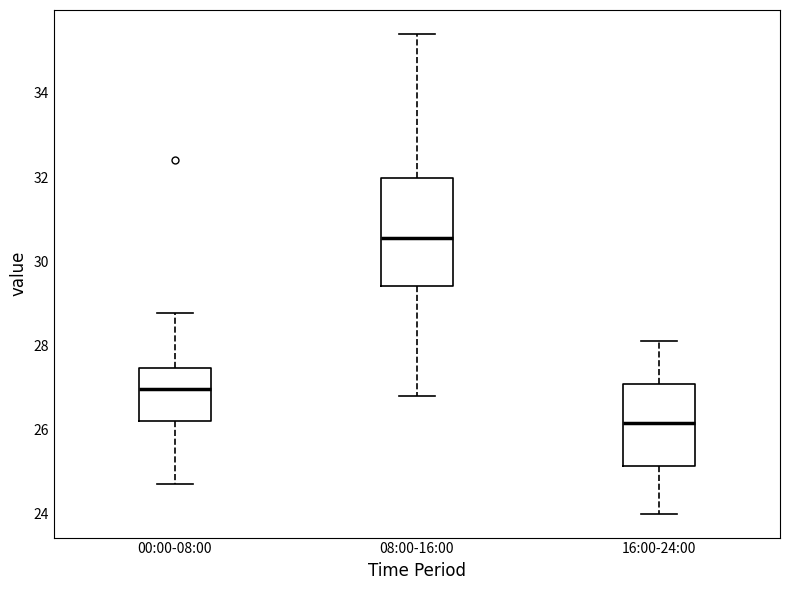

Reading left to right, read every box against the y-axis: the position of its median line, the range the box covers, and the ends of its whiskers. The values are not printed on the chart, so give them approximately, as read against the axis.

00:00-08:00: median 27.0, box 26.2 to 27.4, whiskers 24.8 to 28.8
08:00-16:00: median 30.6, box 29.4 to 32.0, whiskers 26.8 to 35.4
16:00-24:00: median 26.2, box 25.2 to 27.0, whiskers 24.0 to 28.2